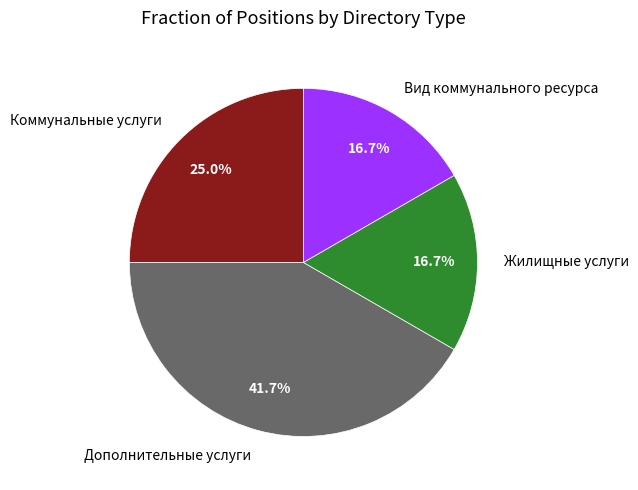

What percentage is the Дополнительные услуги slice, to the nearest percent?

42%